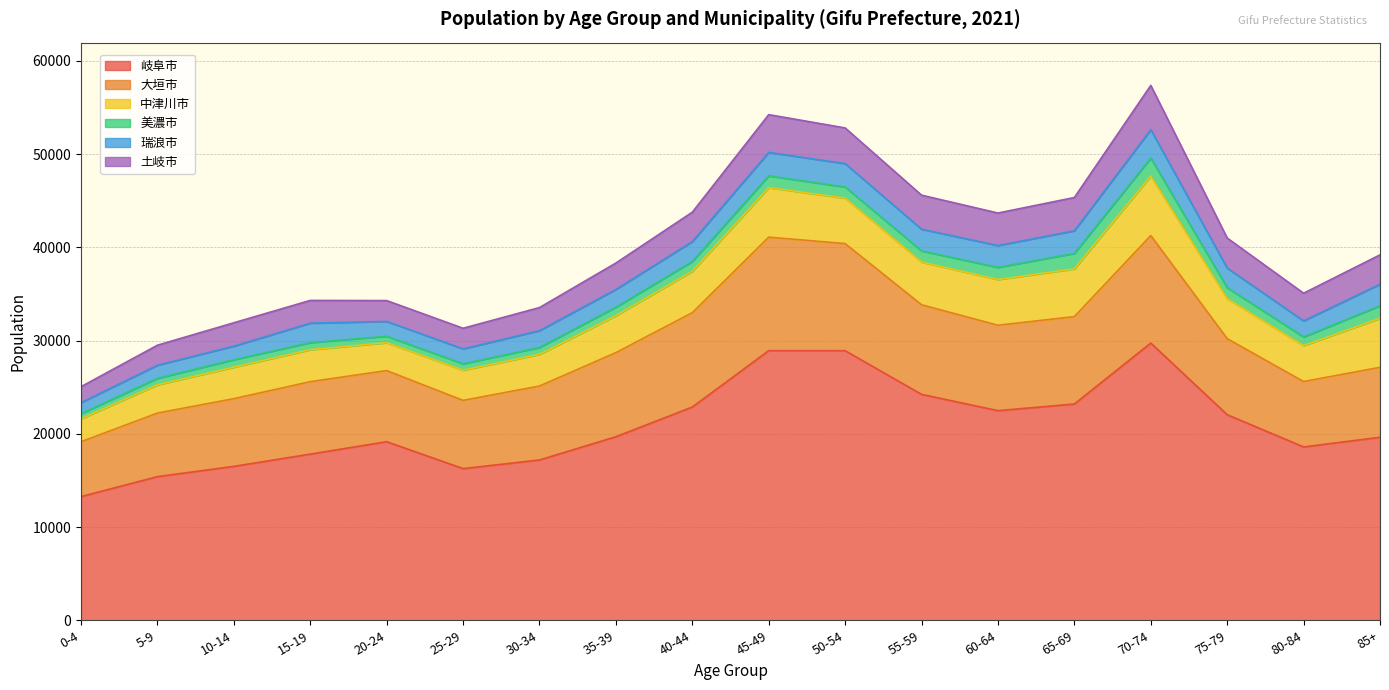

What is the minimum value shown in the chart?

552